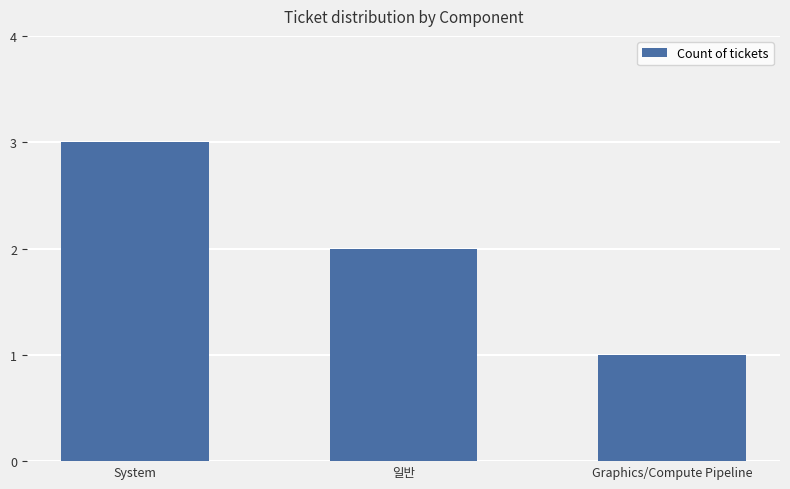

List the labels in order of value, smallest first.

Graphics/Compute Pipeline, 일반, System